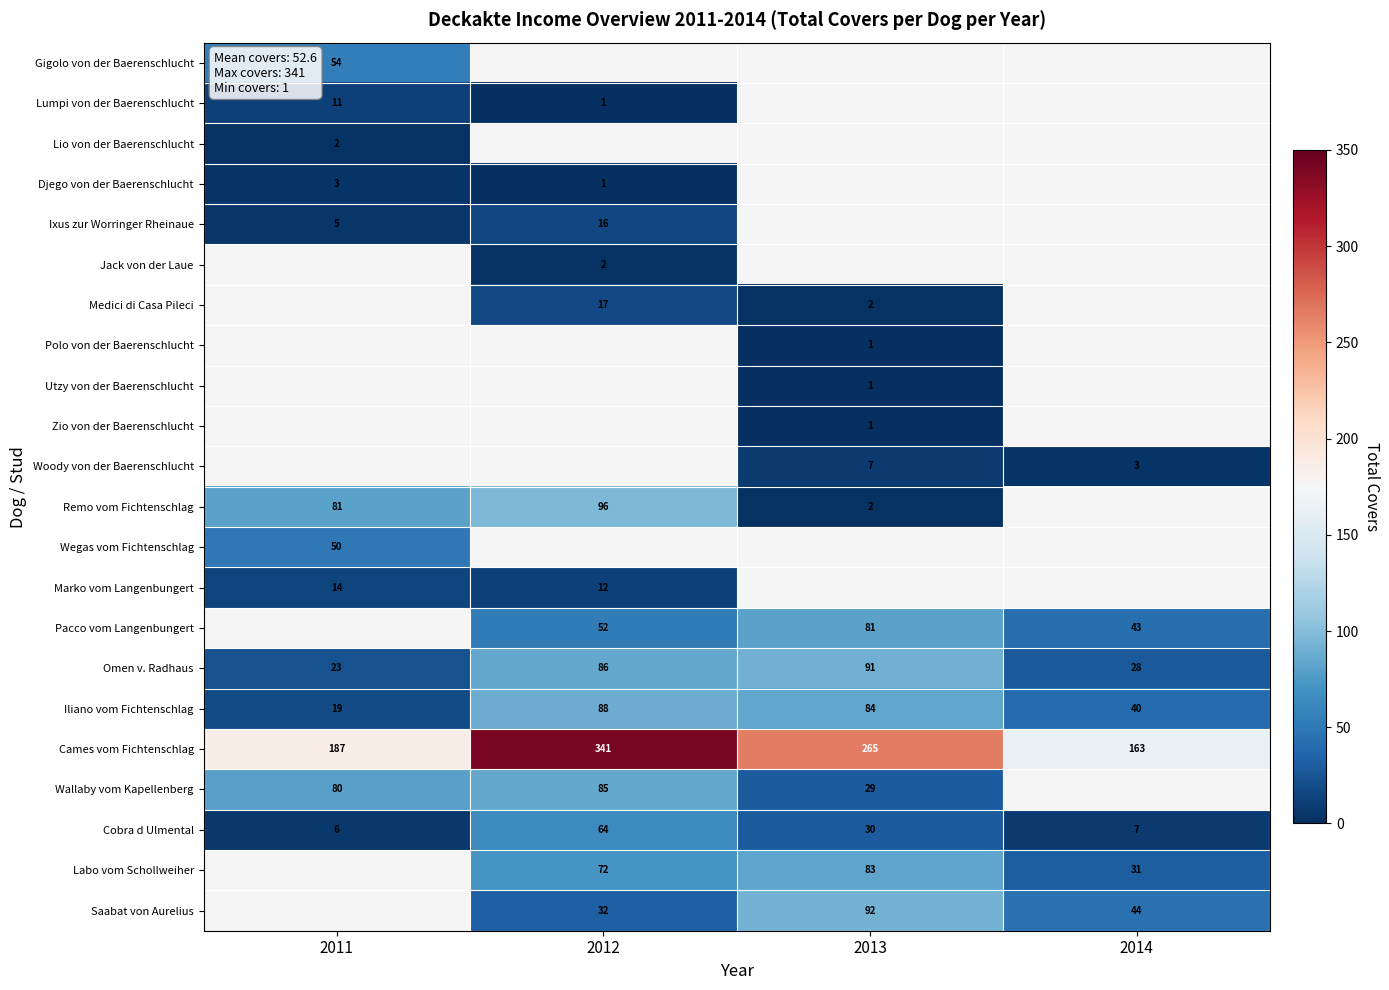

Where does the Cobra d Ulmental series first go above 30?

2012